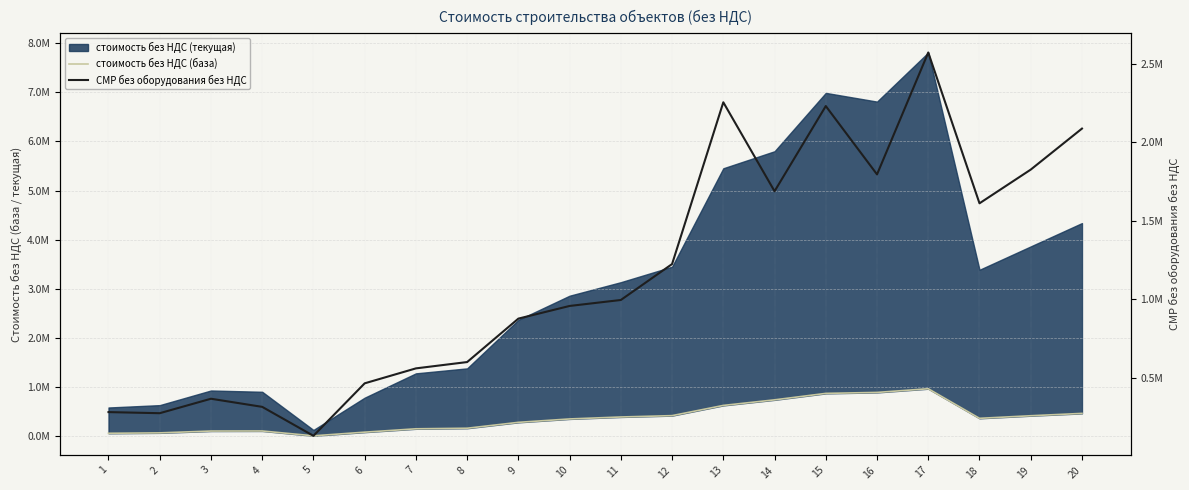

In СМР без оборудования без НДС, how many points are higher than both neighbors (excluding endpoints)?

4